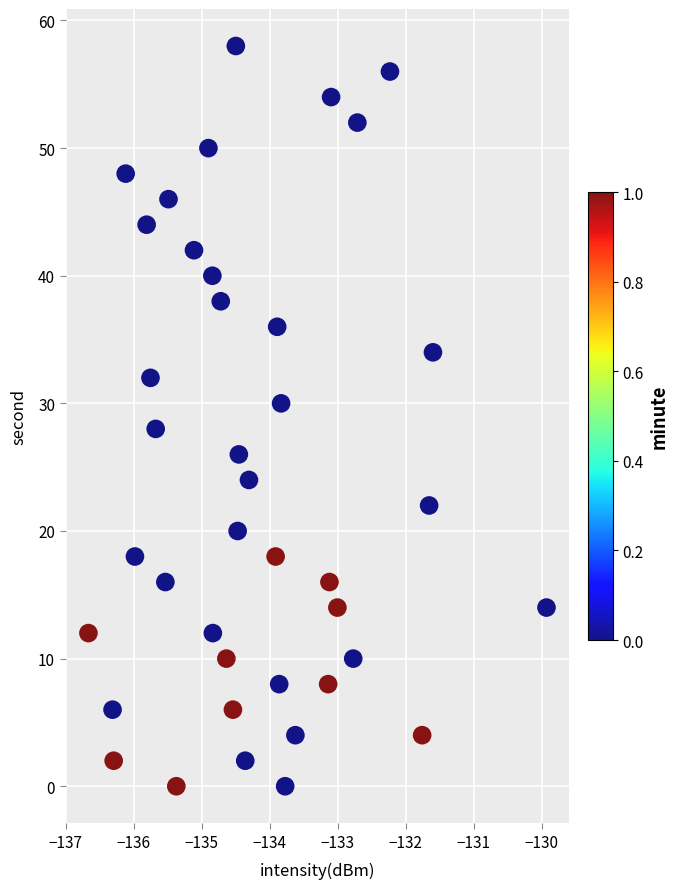

What is the range of Y values (max minus min)?

58